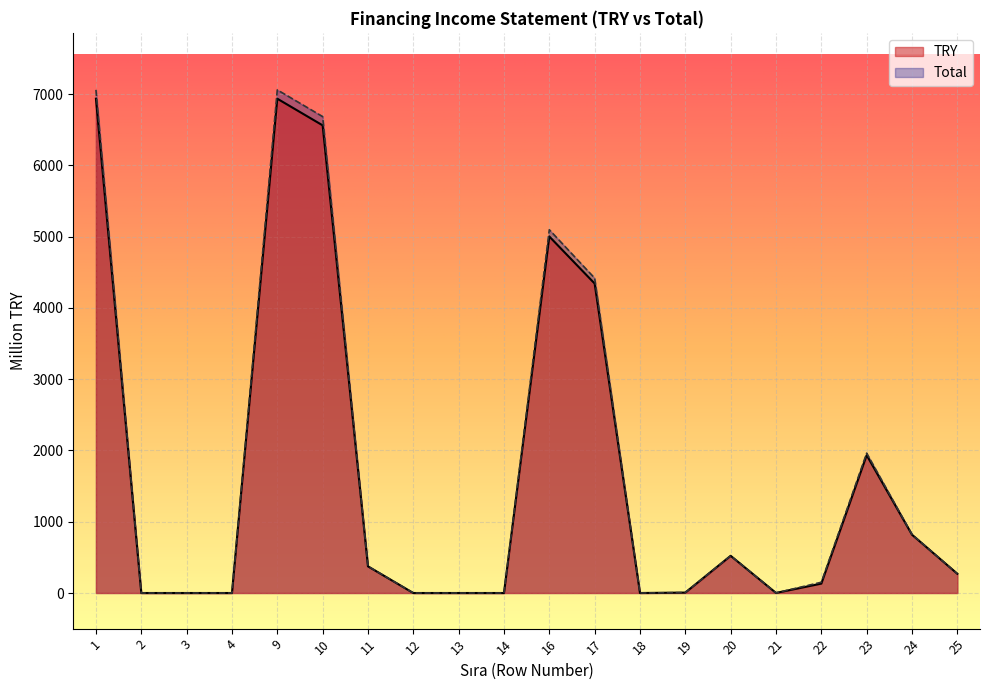

How many data points in TRY are above 270?

9